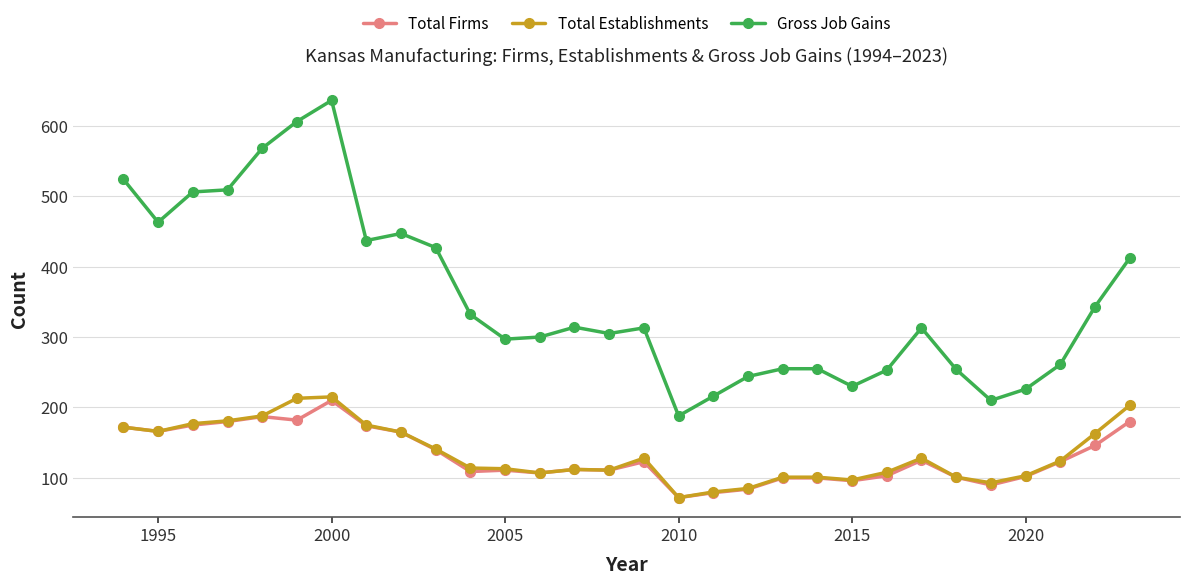

Which series has the widest spread of values?

Gross Job Gains